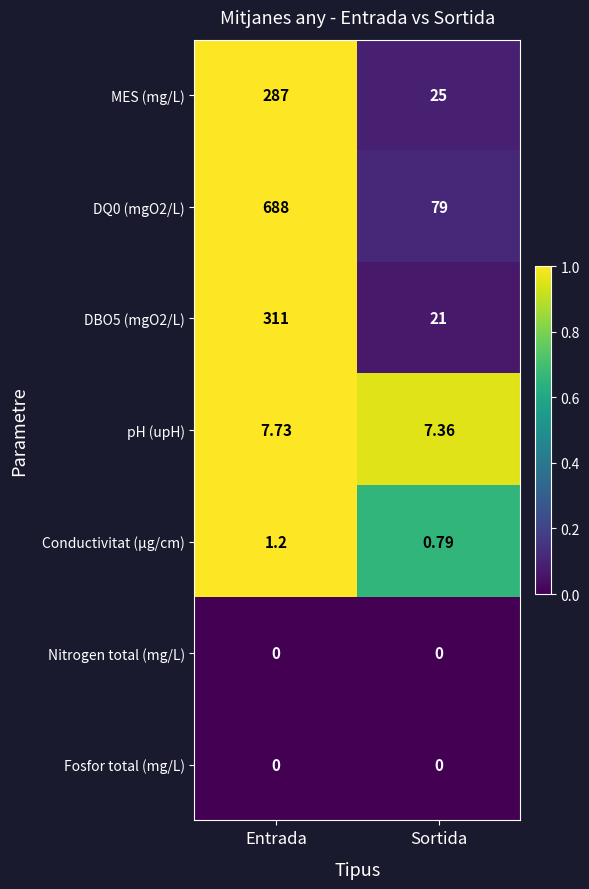

Where is Conductivitat (µg/cm) nearest to the value 0?

Sortida